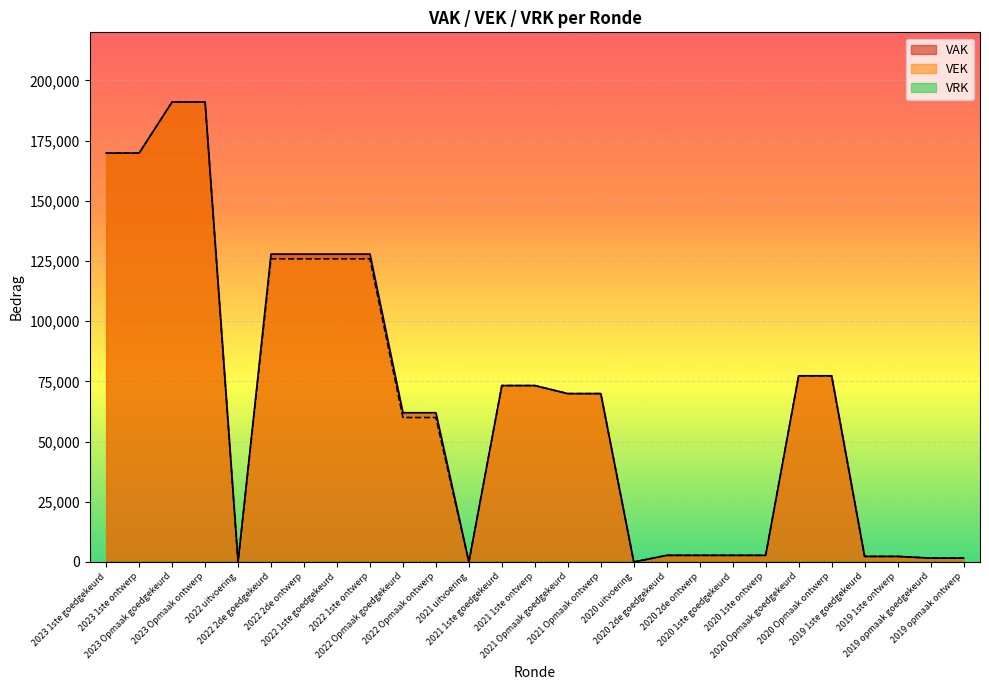

Which series changed the most between 2023 Opmaak goedgekeurd and 2021 1ste ontwerp?

VAK